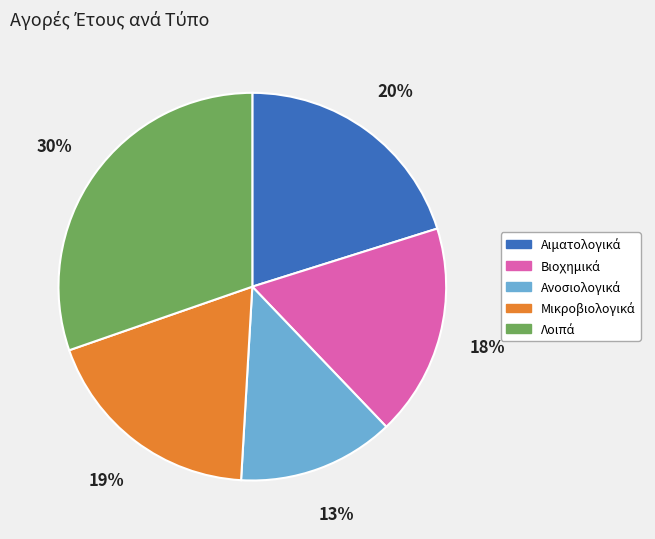

Does any single category account for the majority?

No